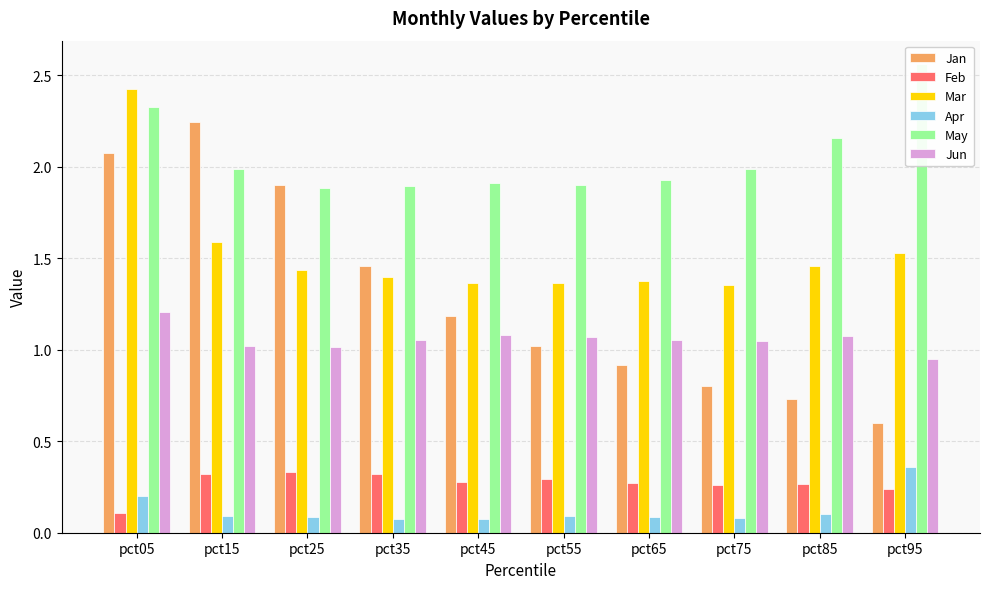

What is the smallest value displayed?

0.1